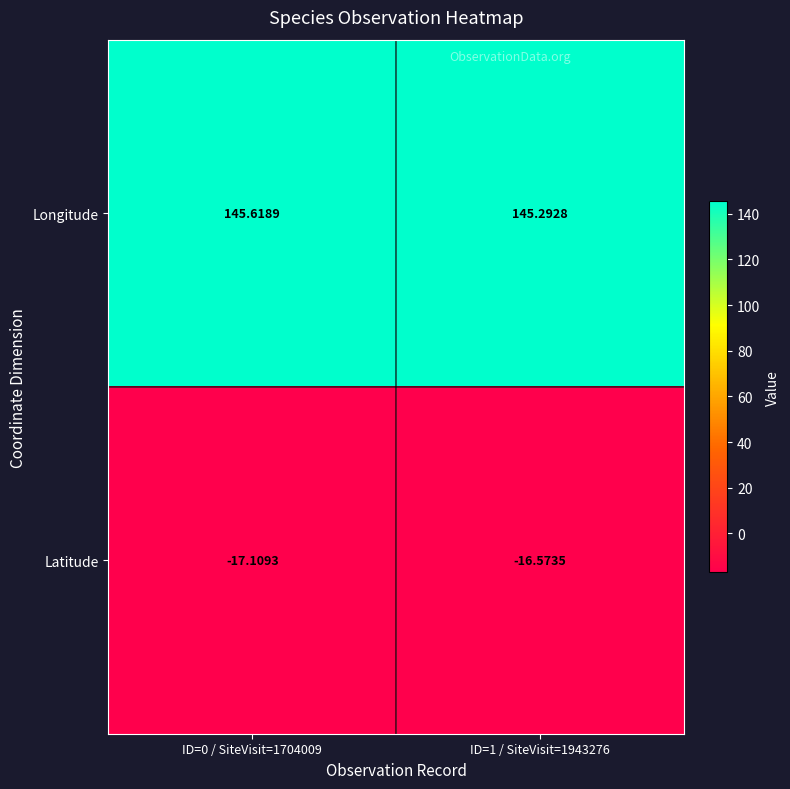

Which series has the widest spread of values?

Latitude